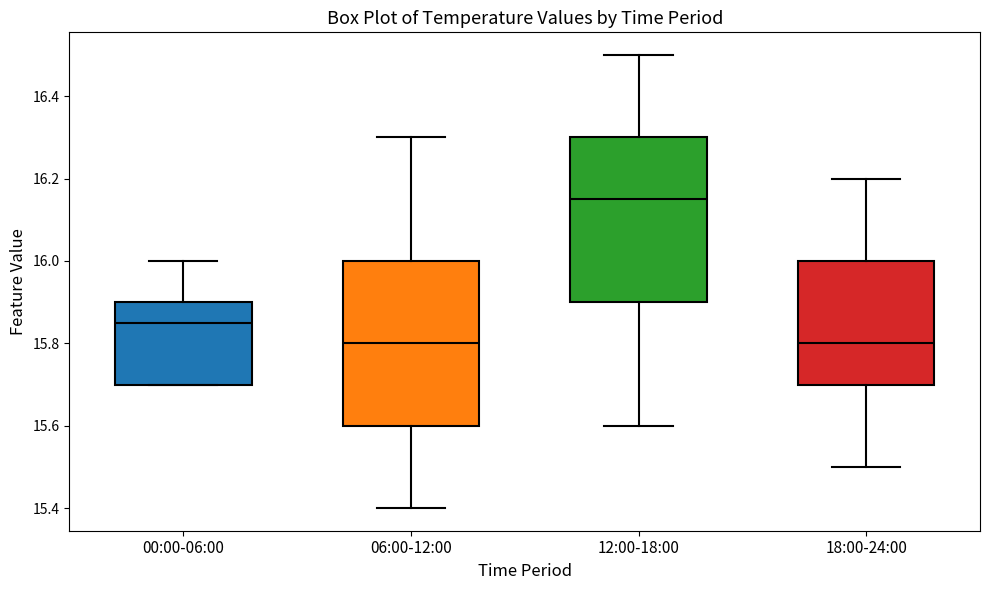

Reading left to right, transcribe this box plot: for each box, give where its median line is, the range the box spans, and where its two whiskers end, as read against the y-axis. The values are not printed on the chart, so give them approximately, as read against the axis.

00:00-06:00: median 15.86, box 15.70 to 15.90, whiskers 15.70 to 16.00
06:00-12:00: median 15.80, box 15.60 to 16.00, whiskers 15.40 to 16.30
12:00-18:00: median 16.16, box 15.90 to 16.30, whiskers 15.60 to 16.50
18:00-24:00: median 15.80, box 15.70 to 16.00, whiskers 15.50 to 16.20